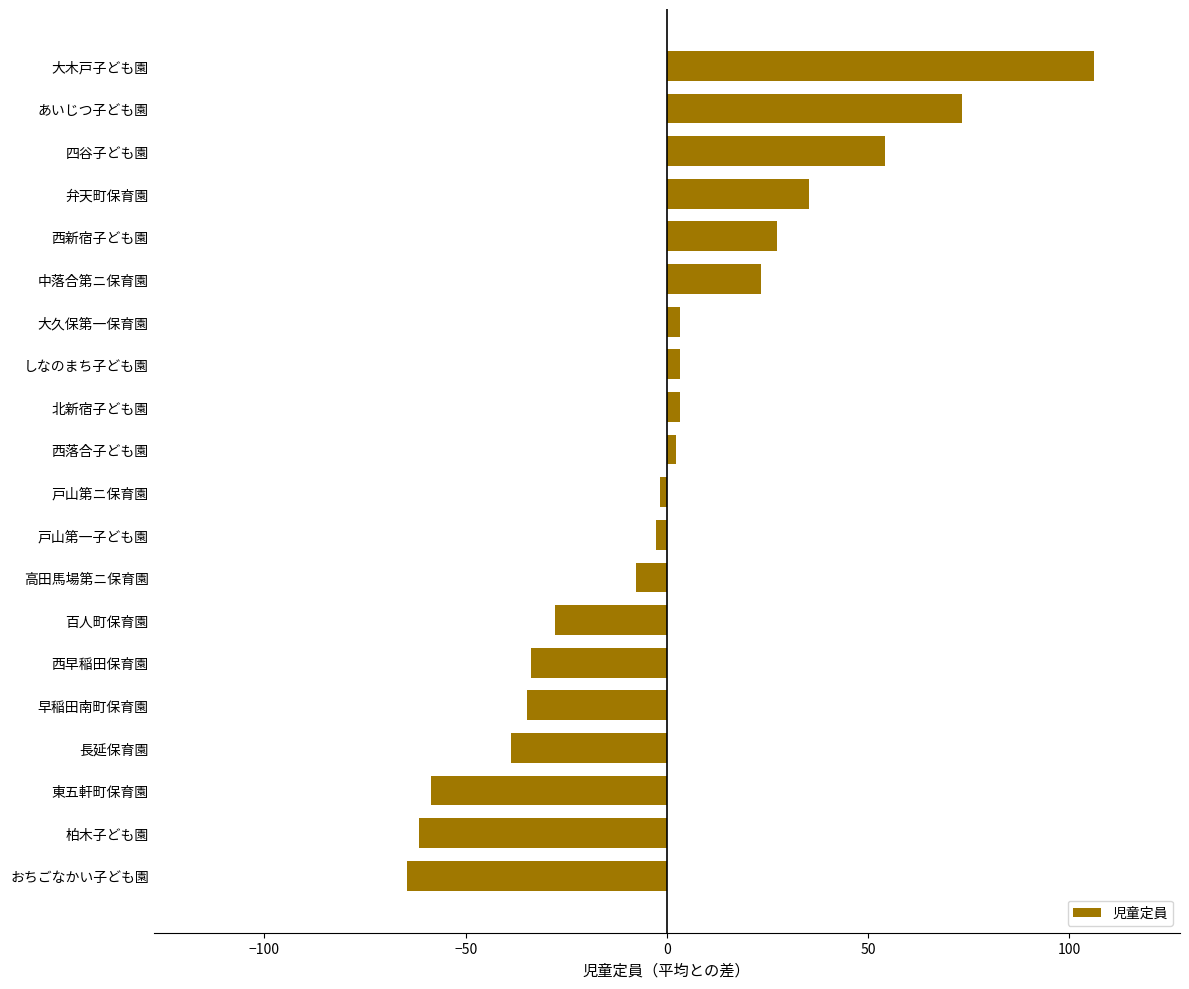

True or false: the data shows -38.7 at 長延保育園.

True